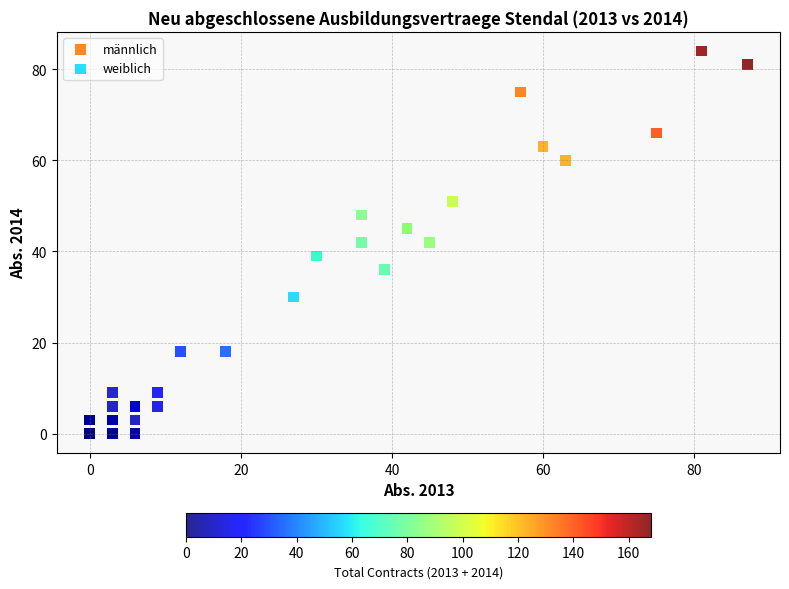

Which series reaches the maximum Y coordinate?

männlich